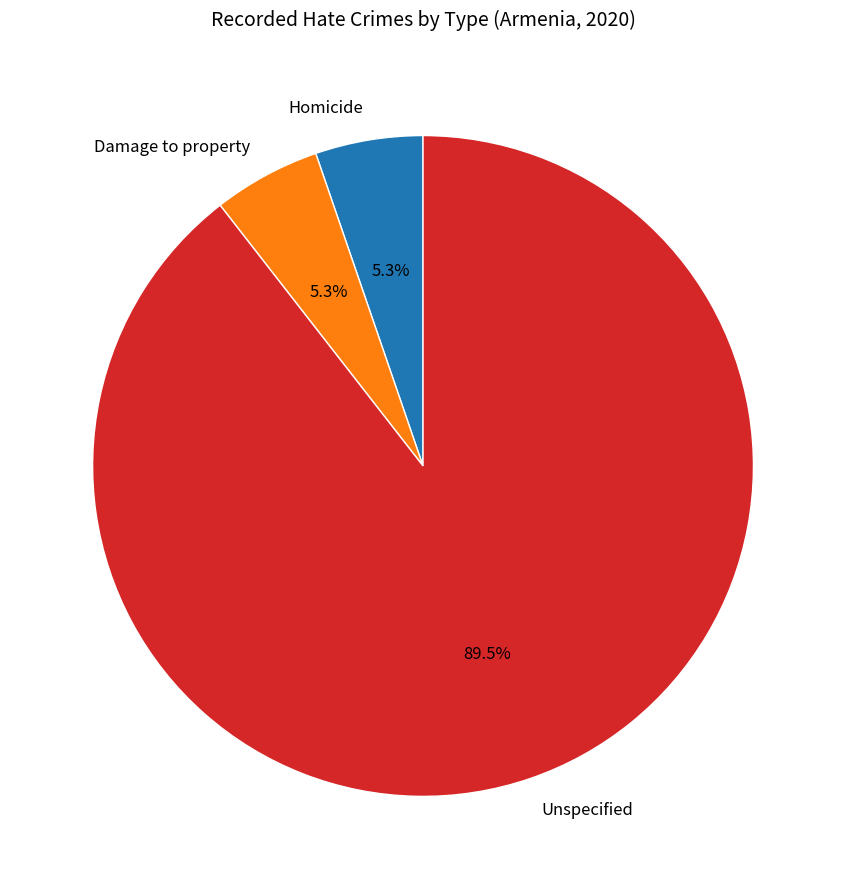

To the nearest percent, what percentage of the pie is Damage to property?

5%